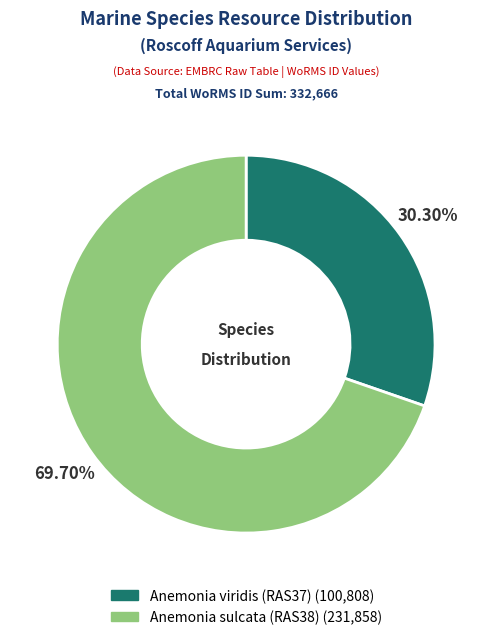

Approximately how many times larger is the value at Anemonia viridis (RAS37) compared to Anemonia sulcata (RAS38)?

0.4